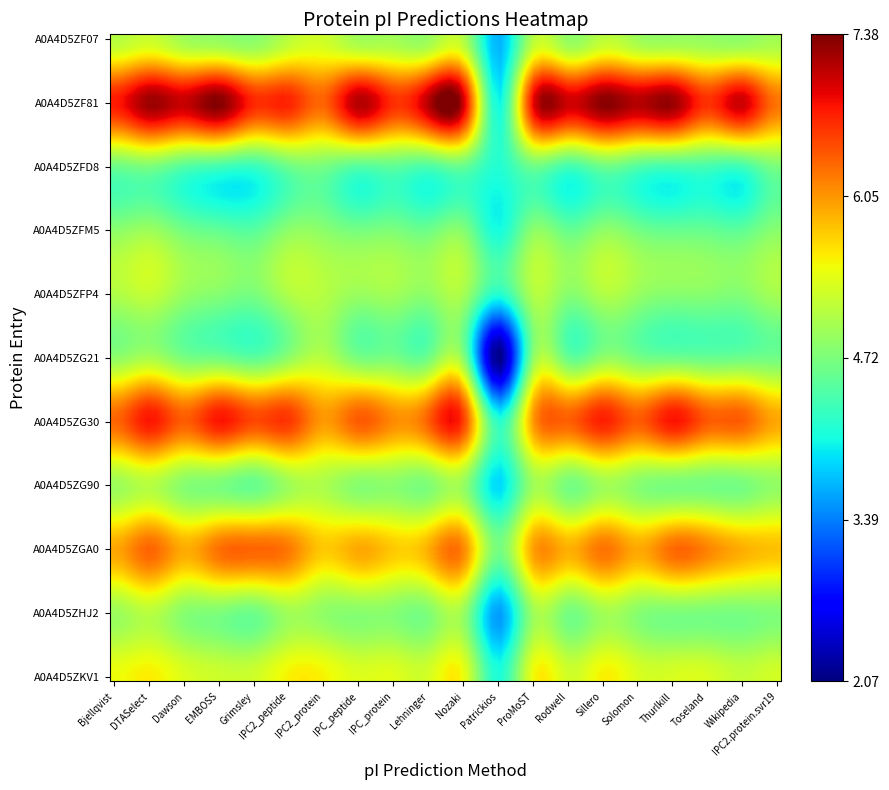

Reading right to left, what are all the values shown in this chart?

A0A4D5ZF07: 19=5.0	18=4.8	17=4.9	16=4.9	15=4.9	14=5.1	13=4.9	12=5.1	11=3.7	10=5.1	9=4.9	8=5.0	7=5.0	6=5.2	5=5.1	4=4.8	3=4.9	2=5.0	1=5.2	0=5.1
A0A4D5ZF81: 19=6.2	18=7.0	17=6.6	16=7.3	15=7.1	14=7.4	13=7.0	12=6.9	11=4.0	10=7.1	9=7.1	8=6.6	7=7.2	6=6.4	5=6.7	4=6.7	3=7.4	2=7.1	1=7.3	0=6.8
A0A4D5ZFD8: 19=4.7	18=4.4	17=4.4	16=4.4	15=4.5	14=4.7	13=4.4	12=4.7	11=4.2	10=4.6	9=4.4	8=4.6	7=4.5	6=4.7	5=4.6	4=4.3	3=4.4	2=4.5	1=4.7	0=4.6
A0A4D5ZFM5: 19=4.8	18=4.5	17=4.6	16=4.6	15=4.7	14=4.8	13=4.6	12=4.8	11=4.0	10=4.8	9=4.6	8=4.7	7=4.7	6=4.8	5=4.8	4=4.5	3=4.5	2=4.7	1=4.9	0=4.8
A0A4D5ZFP4: 19=5.0	18=4.8	17=4.8	16=4.8	15=4.9	14=5.1	13=4.8	12=5.1	11=4.2	10=5.0	9=4.9	8=5.0	7=4.9	6=5.1	5=5.1	4=4.7	3=4.8	2=4.9	1=5.2	0=5.1
A0A4D5ZG21: 19=4.6	18=4.6	17=4.6	16=4.6	15=4.7	14=4.8	13=4.6	12=4.9	11=2.1	10=4.8	9=4.6	8=4.7	7=4.7	6=5.1	5=4.8	4=4.5	3=4.6	2=4.7	1=5.0	0=4.8
A0A4D5ZG30: 19=6.0	18=6.4	17=6.4	16=6.8	15=6.4	14=6.7	13=6.4	12=6.0	11=4.2	10=6.6	9=6.4	8=6.1	7=6.4	6=6.0	5=6.6	4=6.5	3=6.8	2=6.4	1=6.8	0=6.3
A0A4D5ZG90: 19=4.9	18=4.7	17=4.7	16=4.7	15=4.8	14=5.0	13=4.7	12=5.0	11=3.8	10=4.9	9=4.7	8=4.8	7=4.8	6=5.0	5=4.9	4=4.6	3=4.7	2=4.8	1=5.1	0=4.9
A0A4D5ZGA0: 19=5.8	18=5.9	17=6.2	16=6.3	15=5.9	14=6.3	13=5.9	12=6.0	11=4.7	10=6.2	9=5.9	8=5.8	7=6.0	6=5.8	5=6.2	4=6.3	3=6.3	2=5.9	1=6.3	0=6.0
A0A4D5ZHJ2: 19=4.8	18=4.7	17=4.7	16=4.7	15=4.8	14=5.0	13=4.7	12=5.0	11=3.5	10=4.9	9=4.7	8=4.8	7=4.8	6=4.9	5=5.0	4=4.6	3=4.7	2=4.8	1=5.1	0=4.9
A0A4D5ZKV1: 19=5.3	18=5.2	17=5.3	16=5.3	15=5.3	14=5.5	13=5.3	12=5.5	11=4.1	10=5.5	9=5.3	8=5.4	7=5.3	6=5.5	5=5.5	4=5.3	3=5.2	2=5.3	1=5.6	0=5.5